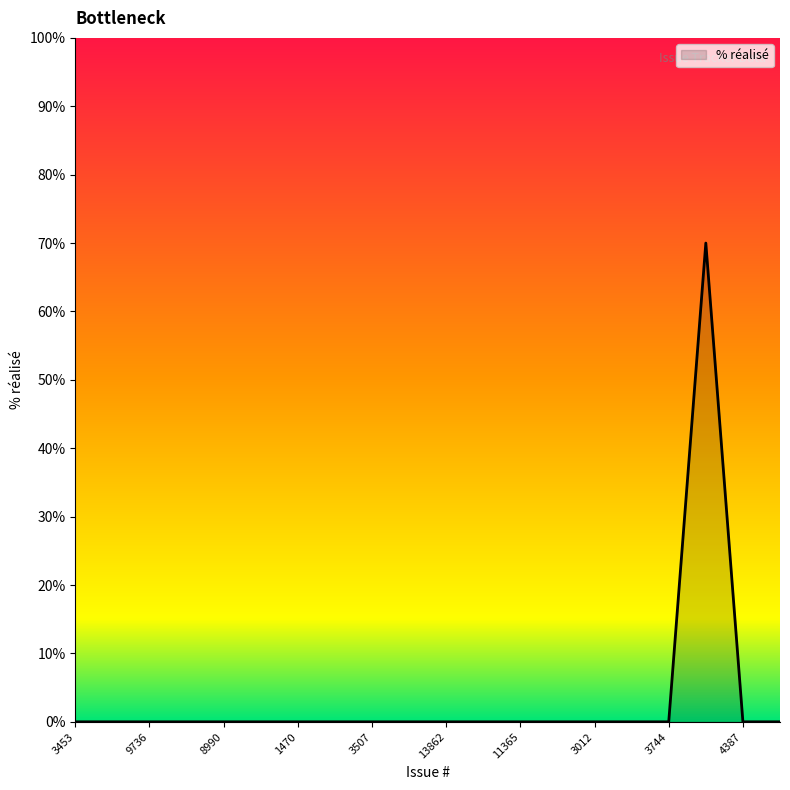

What is the greatest value displayed?

70